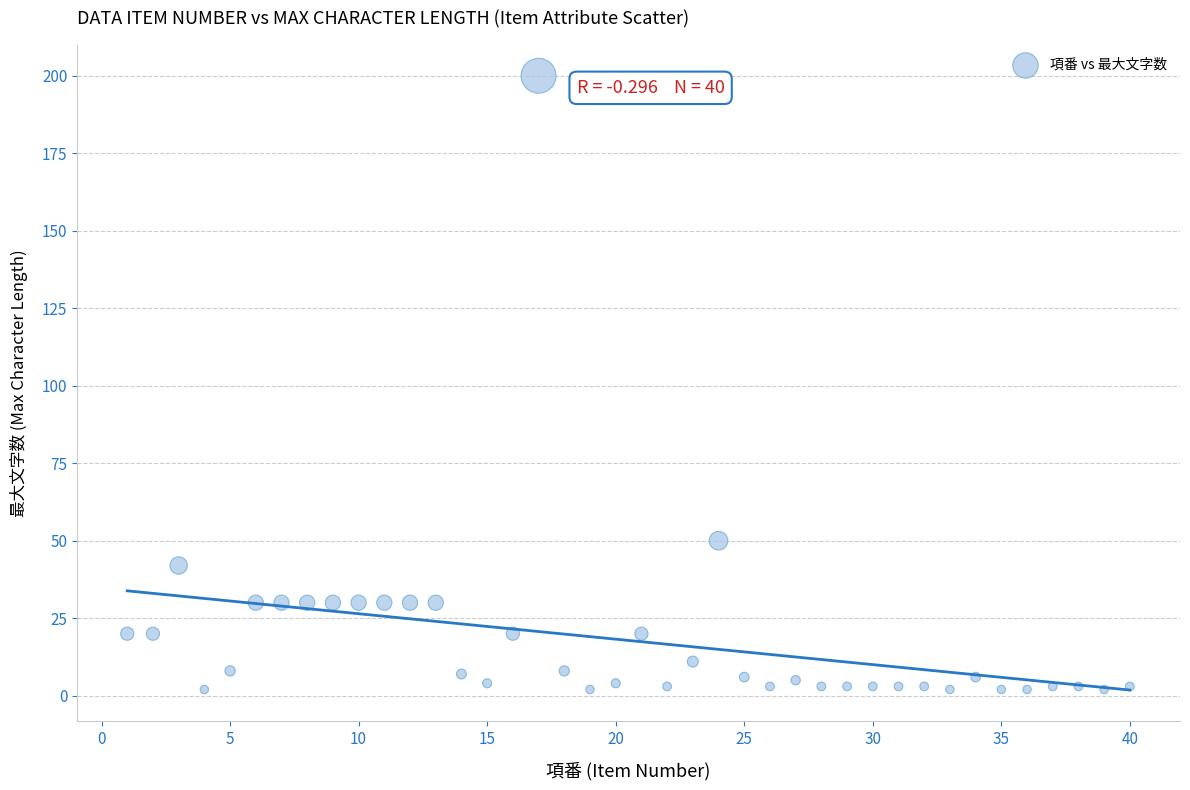

What Y value in the scatter plot is closest to 101?

50